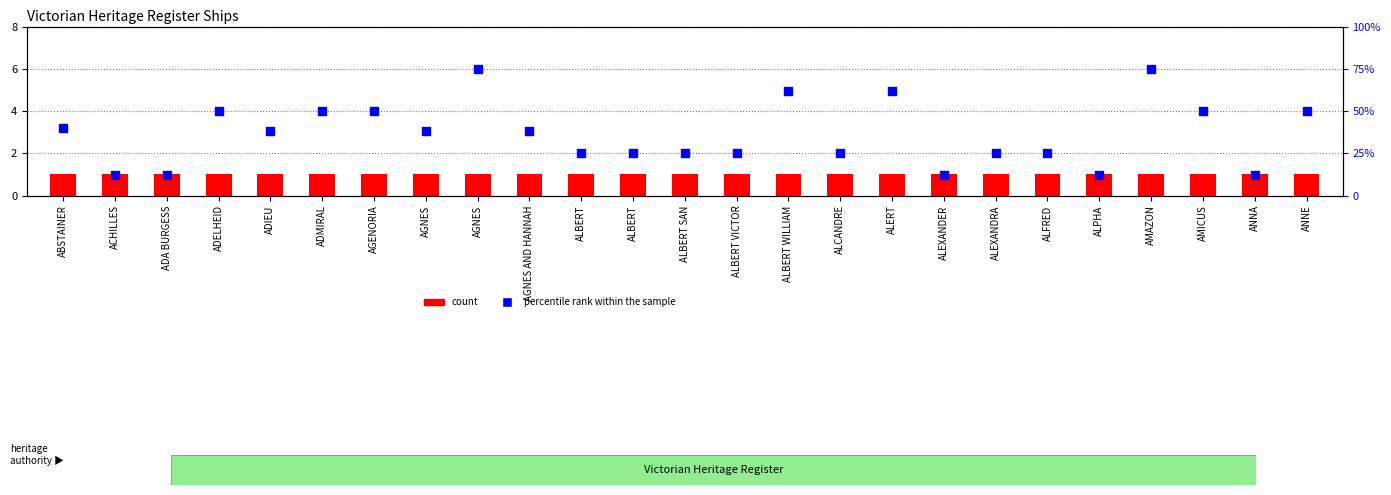

Which series has the largest Y range (max minus min)?

percentile rank within the sample